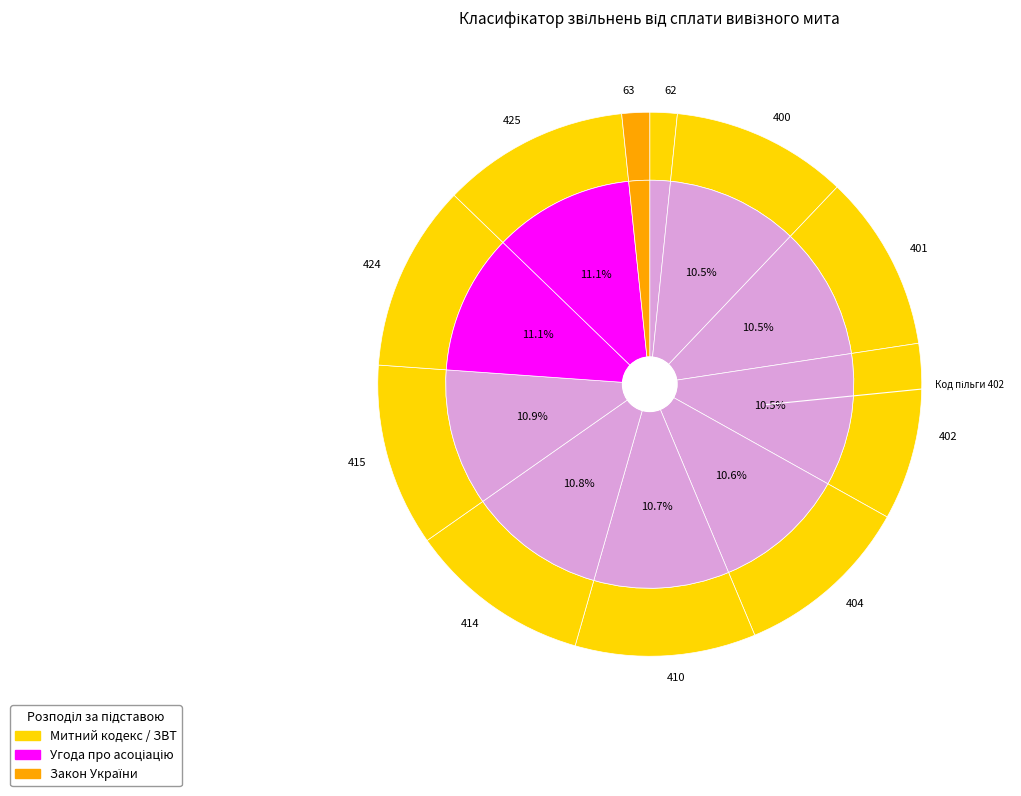

True or false: 400 accounts for 10% of the total.

True